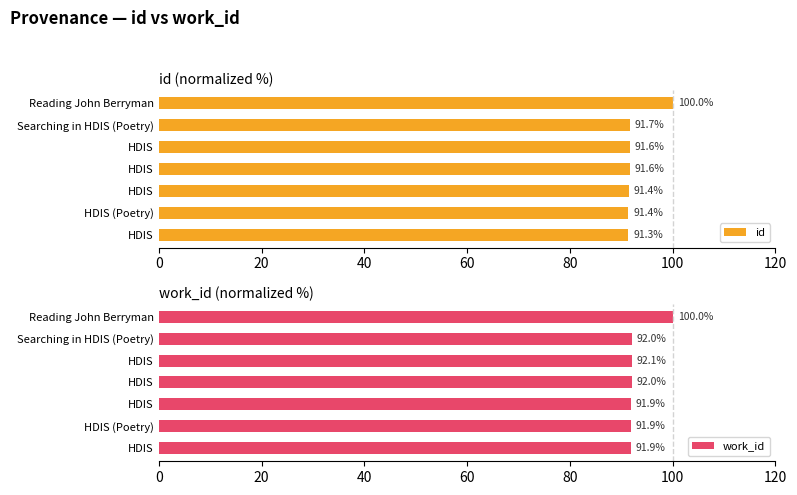

Reading left to right, transcribe all the data shown in this chart.

id: 91.3	91.4	91.4	91.6	91.6	91.7	100.0
work_id: 91.9	91.9	91.9	92.0	92.1	92.0	100.0